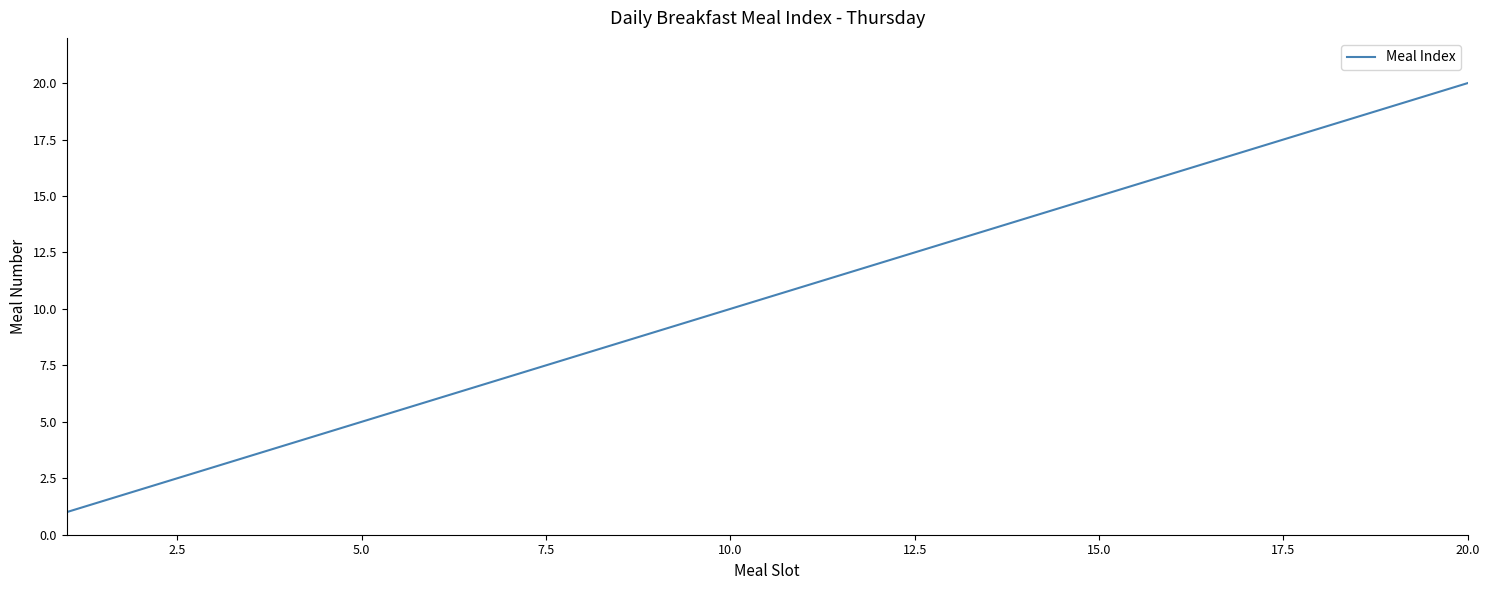

What is the greatest value displayed?

20